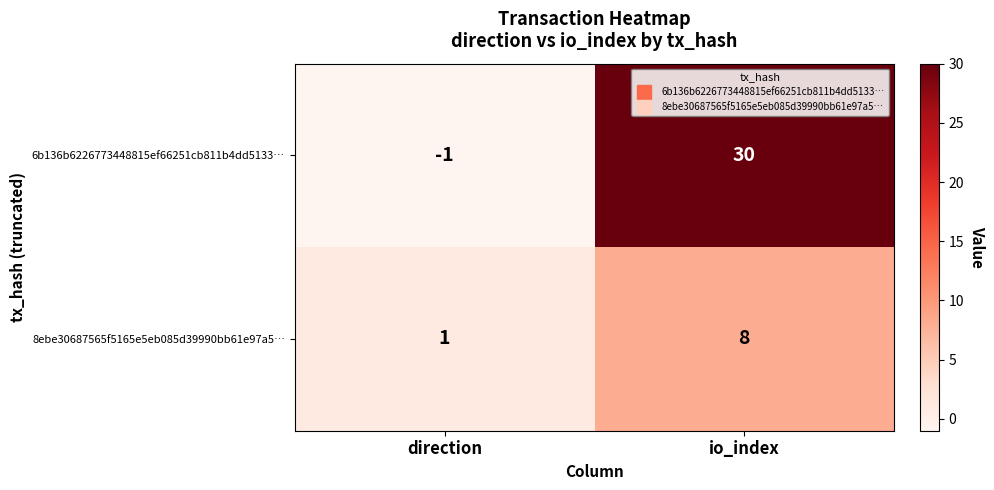

At how many categories does at least one series exceed 26?

1